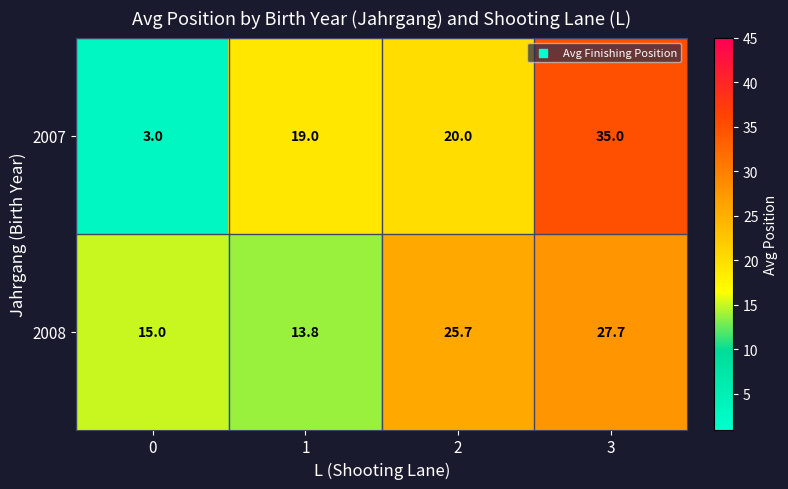

At which category does the chart reach its peak across all series?

3